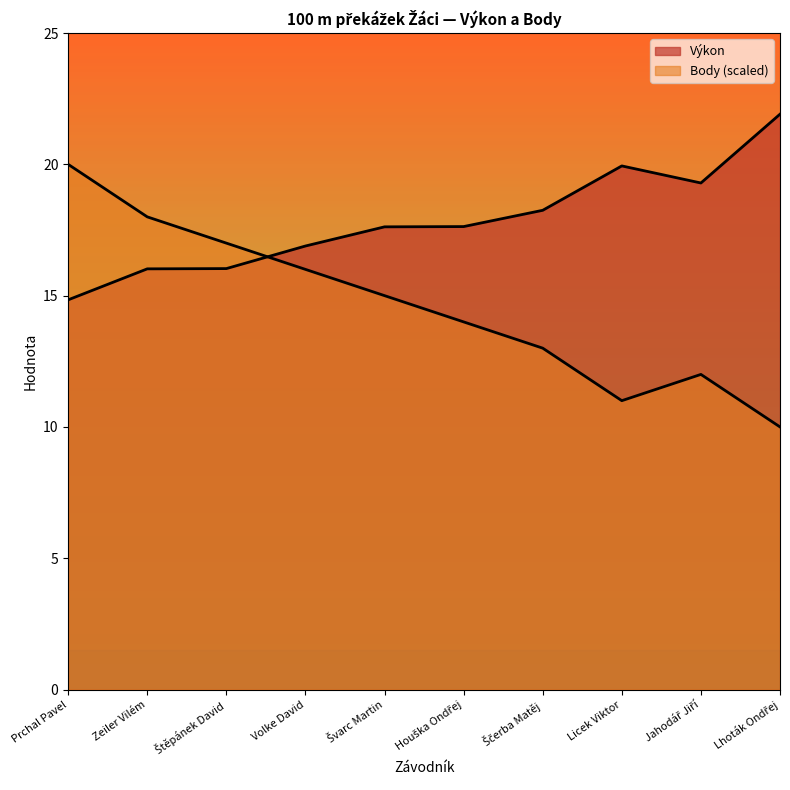

What is the spread (max minus min) of values at Jahodář Jiří?

7.3